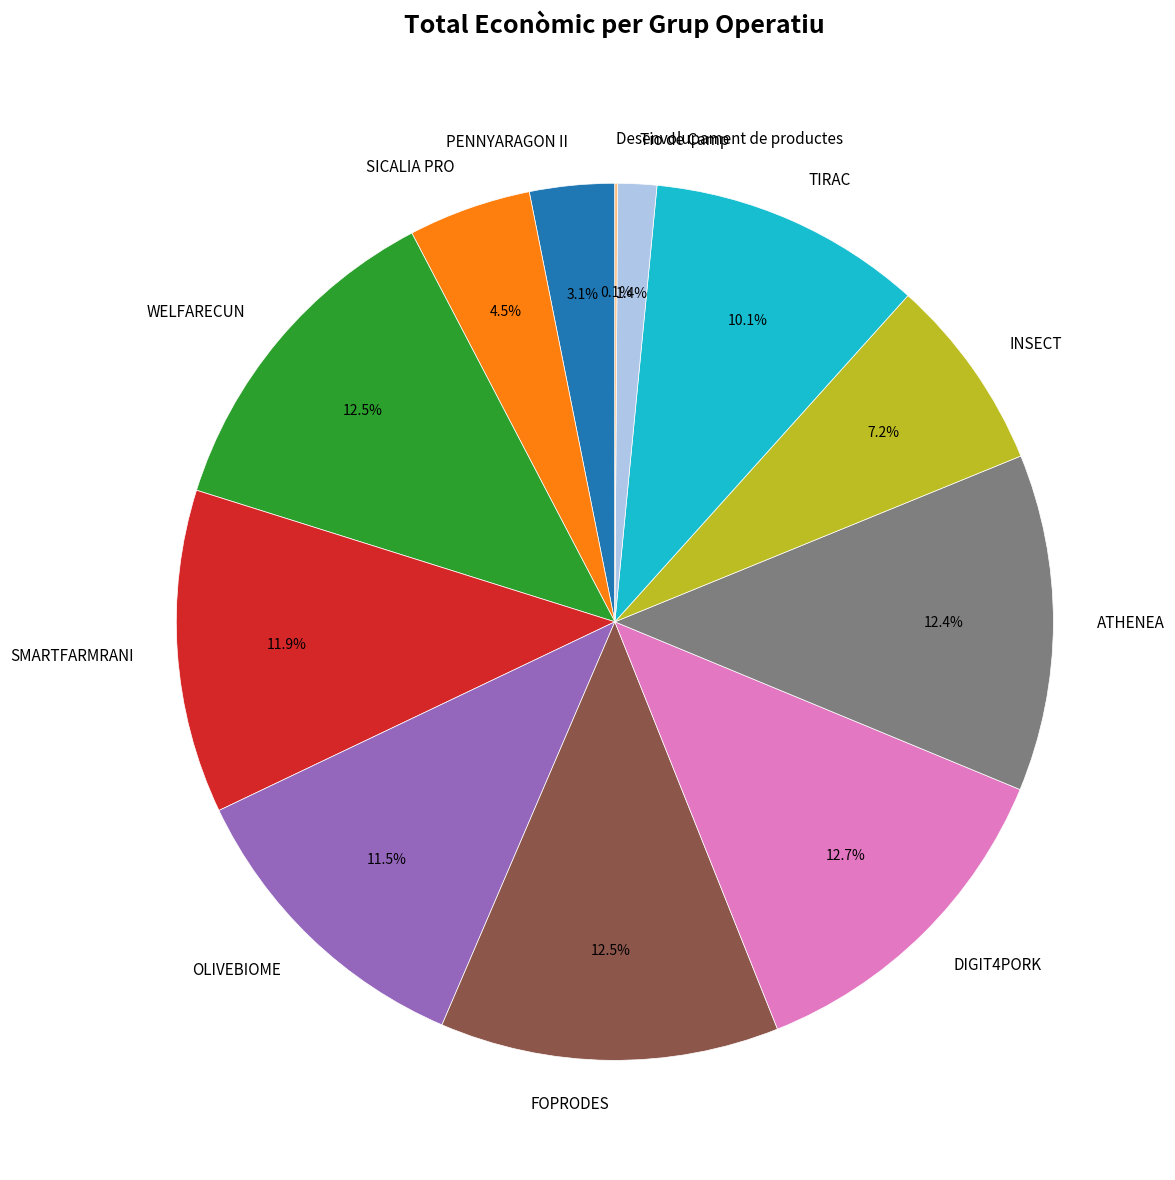

Is it true that OLIVEBIOME is 19% of the pie?

False